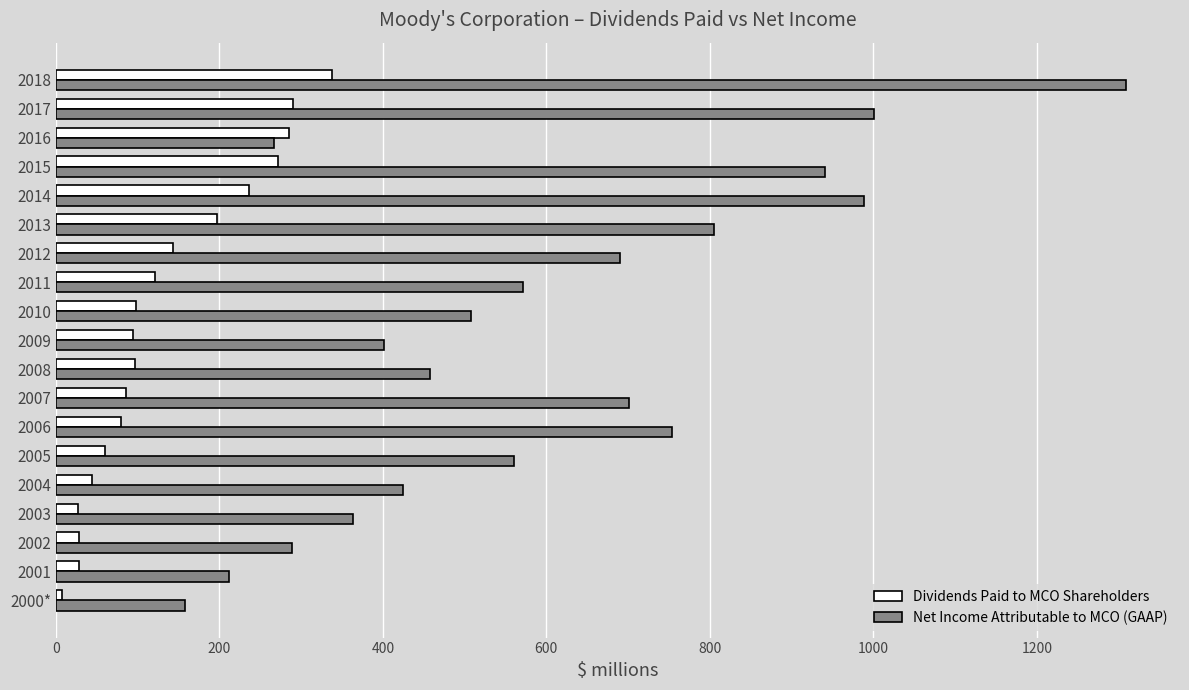

What is the sum of all Net Income Attributable to MCO (GAAP) values?

11404.9